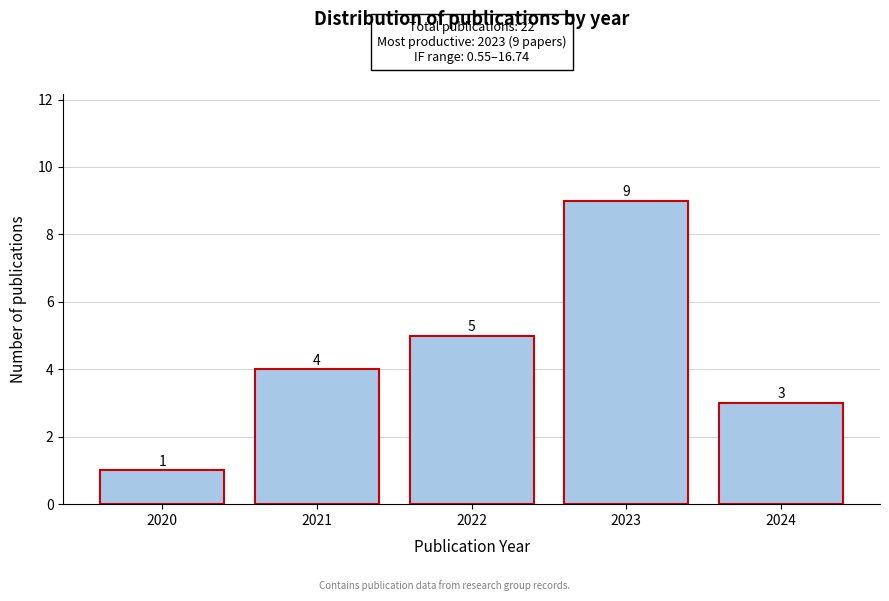

Reading right to left, what are all the values shown in this chart?

3	9	5	4	1